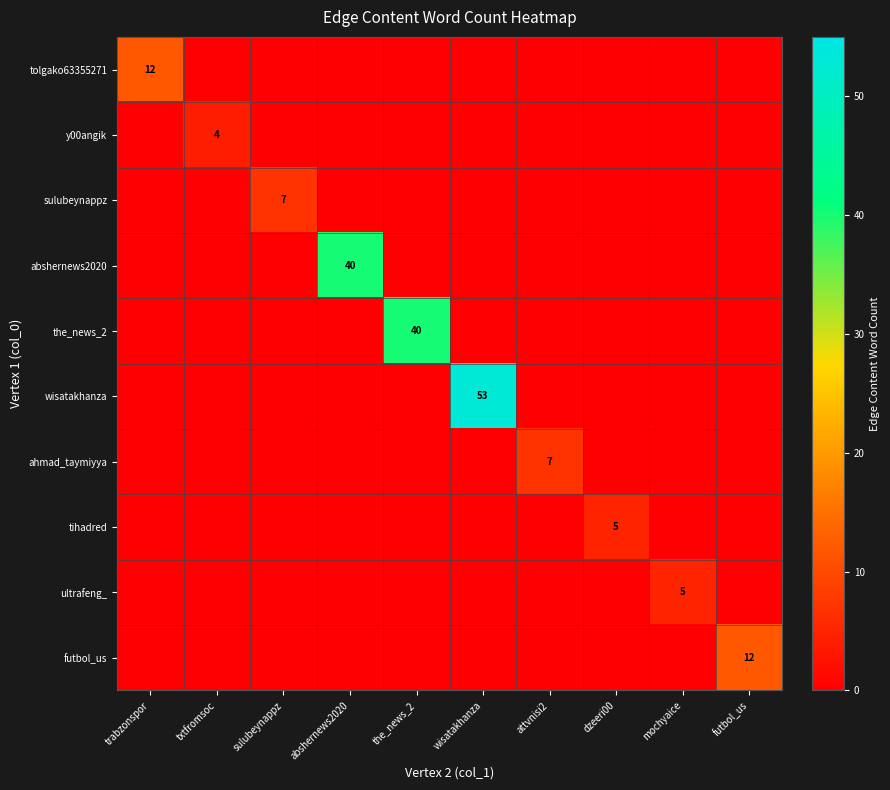

The y00angik series shows 0 at sulubeynappz. True or false?

True